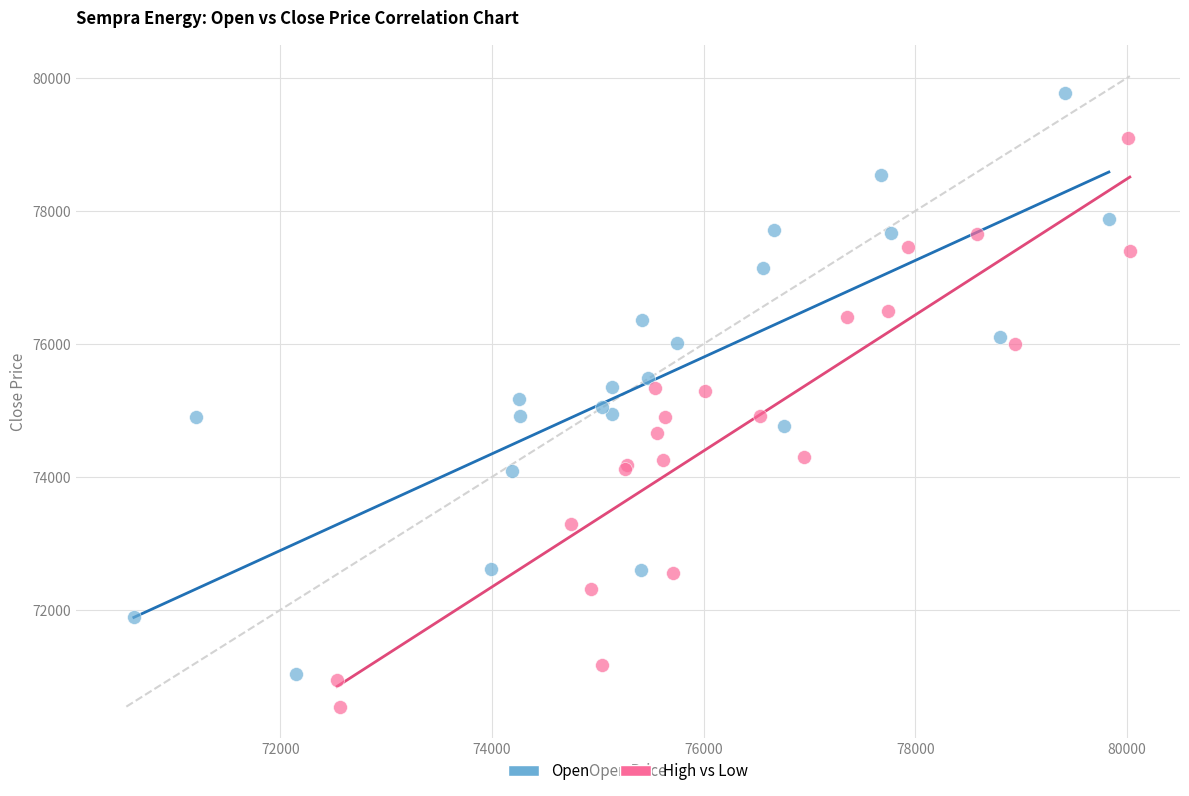

Which series contains the lowest Y value?

High vs Low